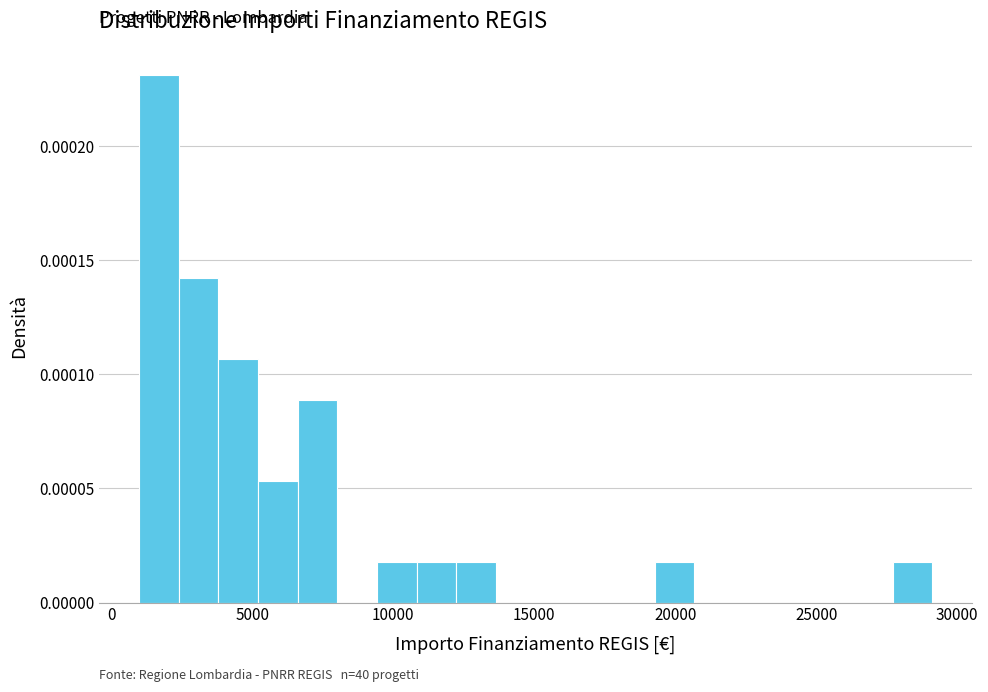

Read against the x-axis, roughly where is the centre of the tallest bar?

1500